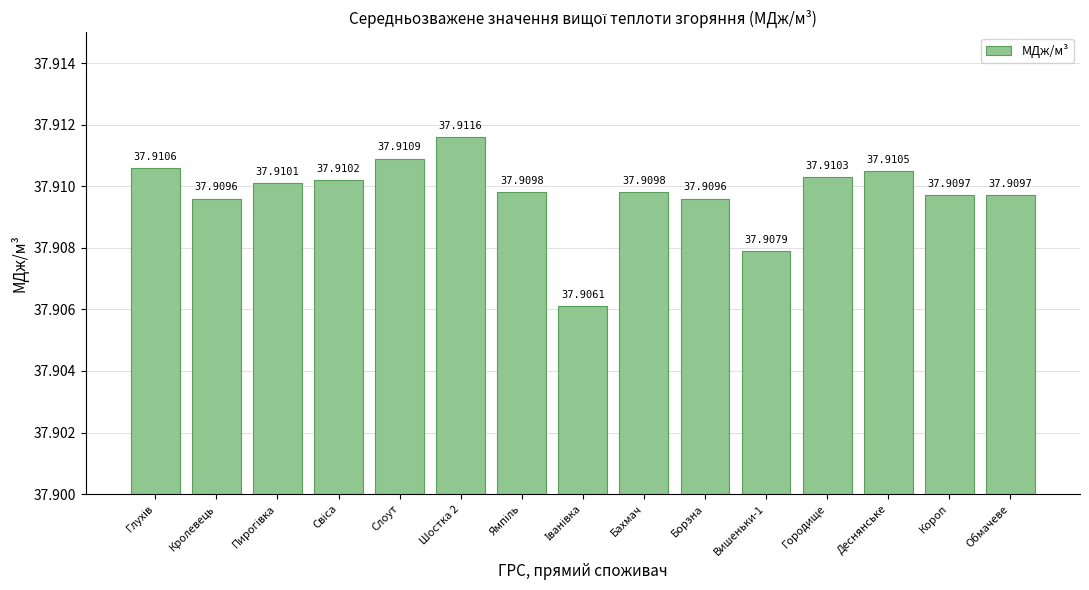

Count the number of categories in the chart.

15